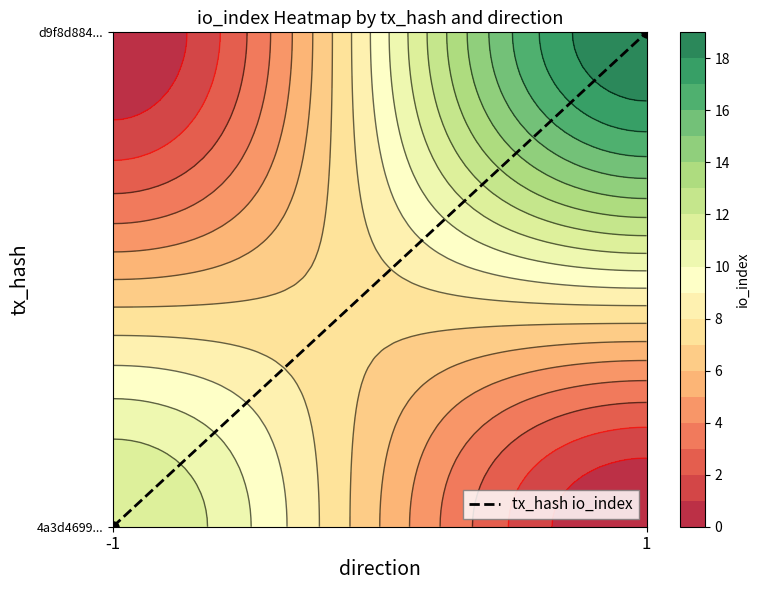

What value does the data have at 1?

1